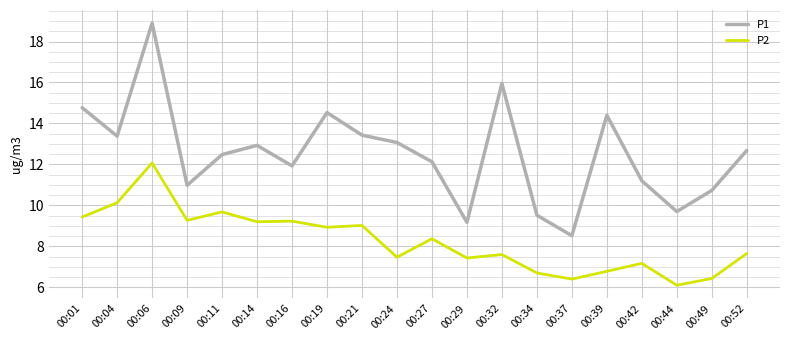

What is the total value across all series at 00:34?

16.2